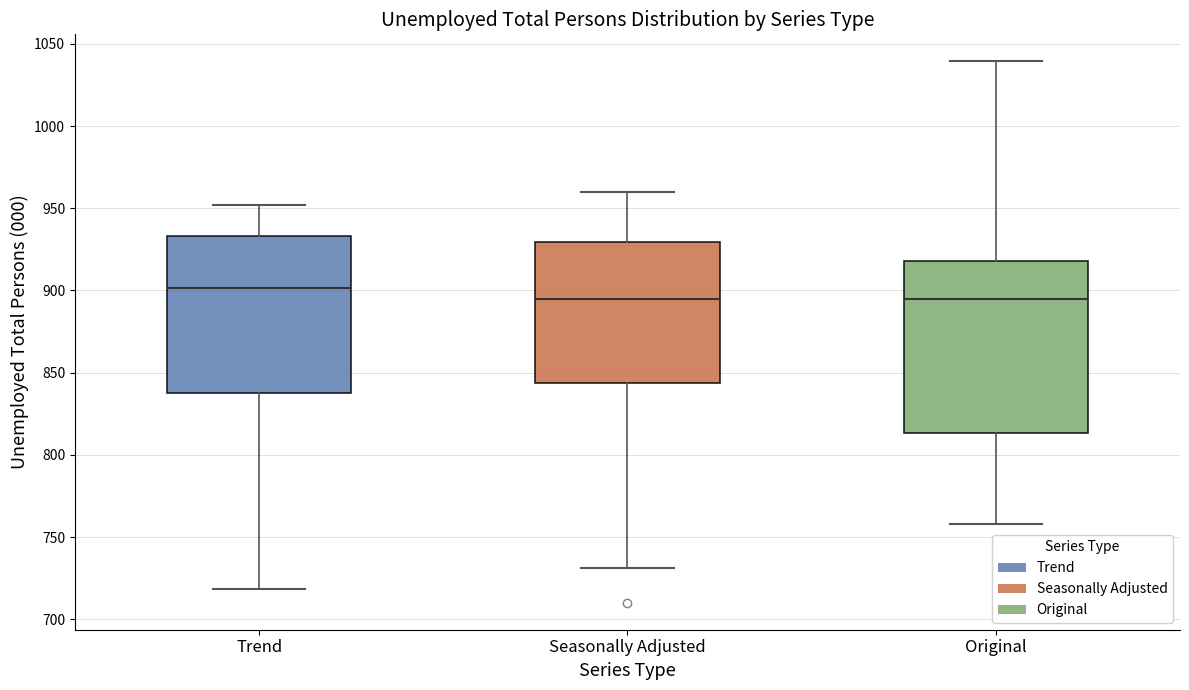

Which box is the tallest, from its lower edge to its upper edge?

Original